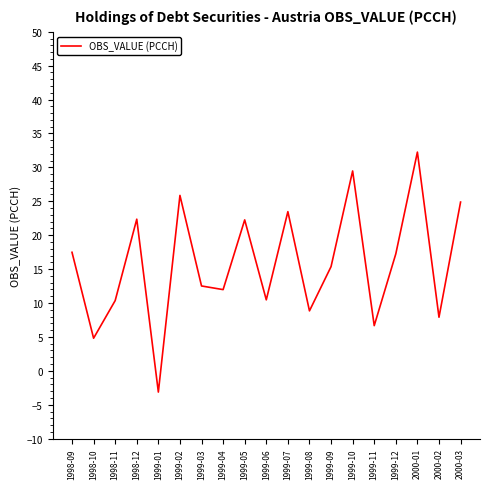

What is the smallest value displayed?

-3.1